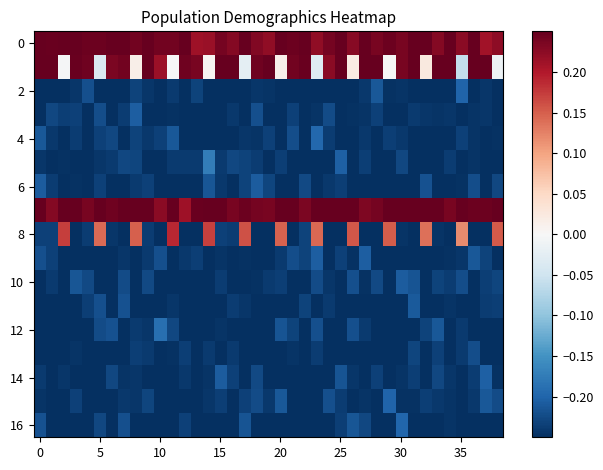

How many series are shown in this chart?

17